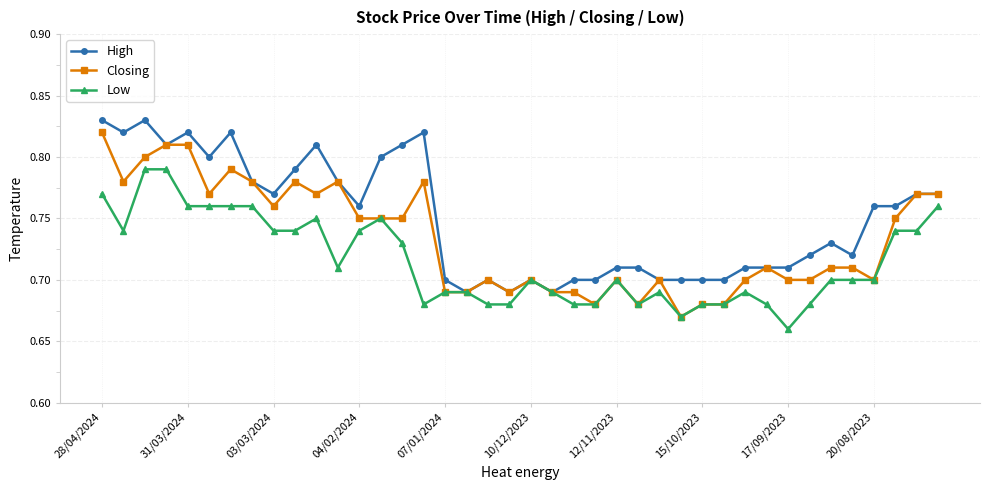

Which series has the largest total across all categories?

High